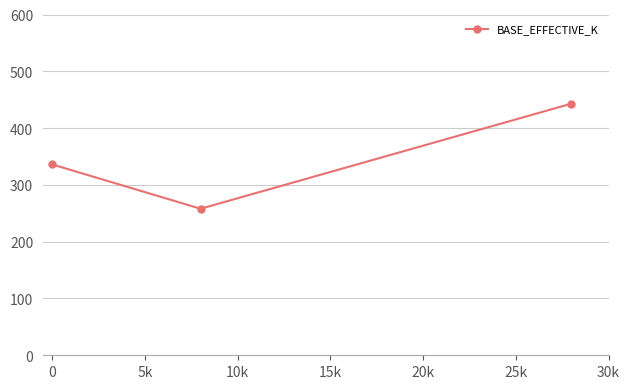

How many distinct data groups are displayed?

1